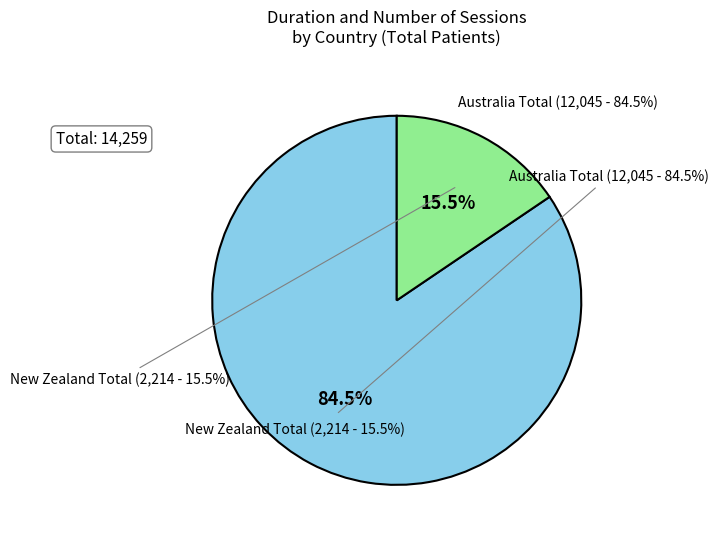

What percentage is NOT represented by New Zealand Total?

84.5%